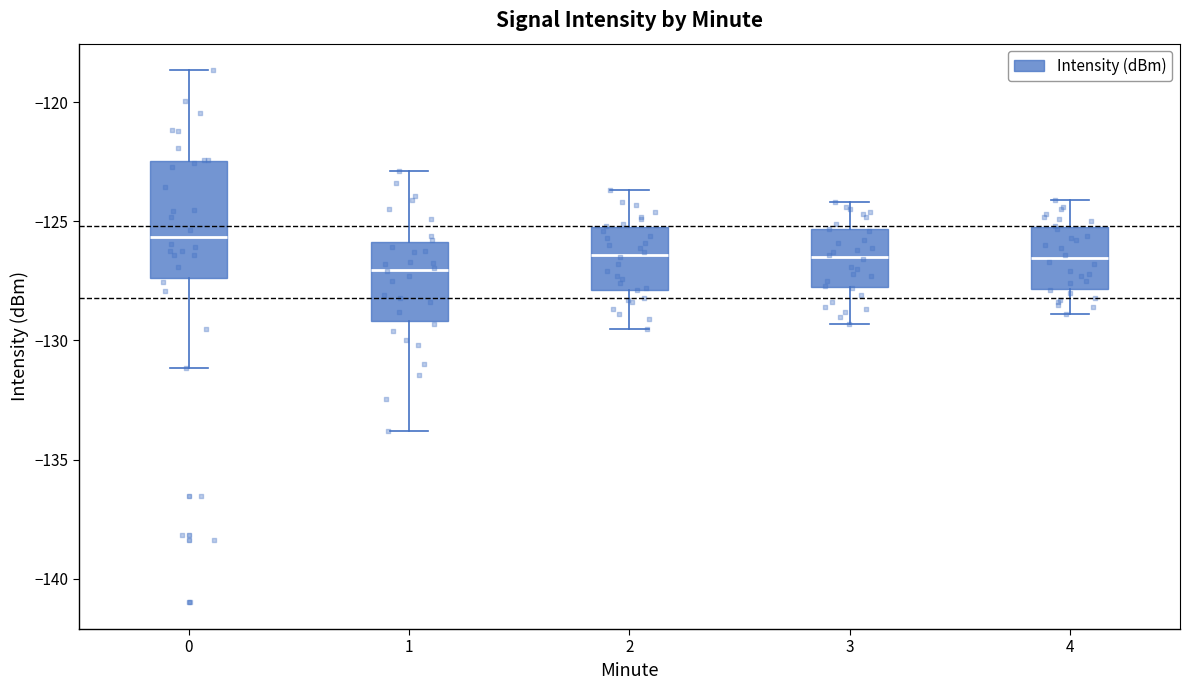

Which box is the tallest, from its lower edge to its upper edge?

0